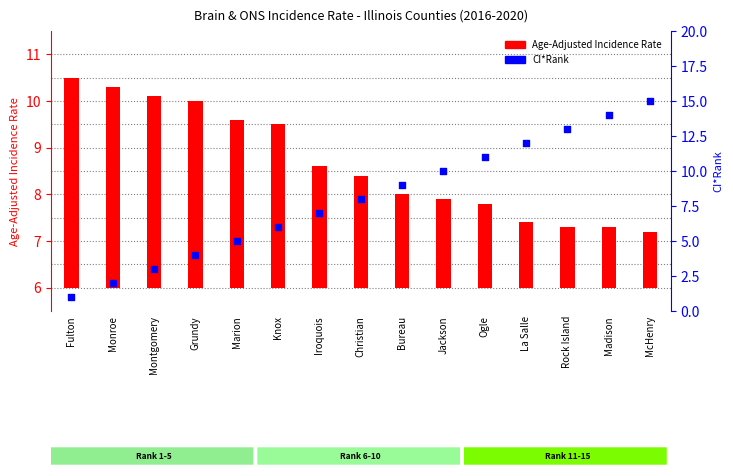

What are all the series names shown in the legend?

Age-Adjusted Incidence Rate, CI*Rank